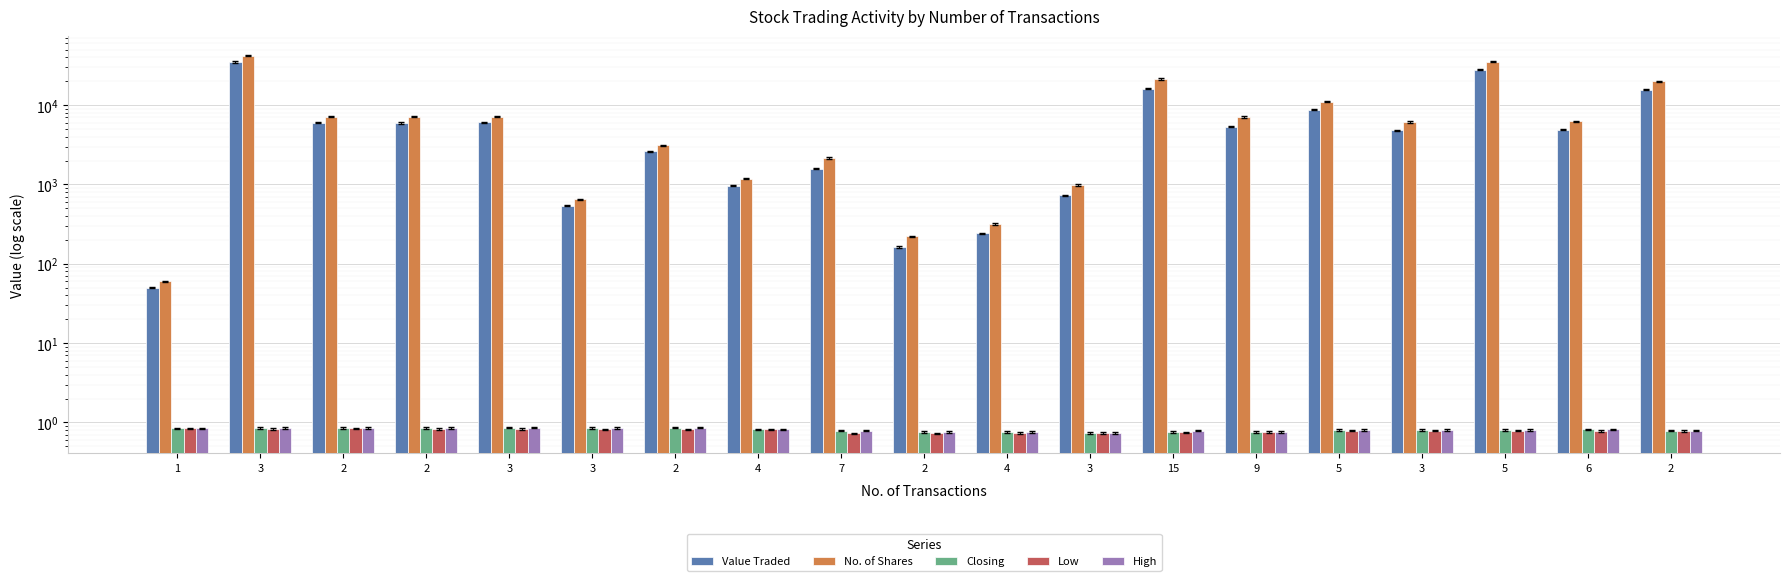

Which series has the largest range (max minus min)?

No. of Shares